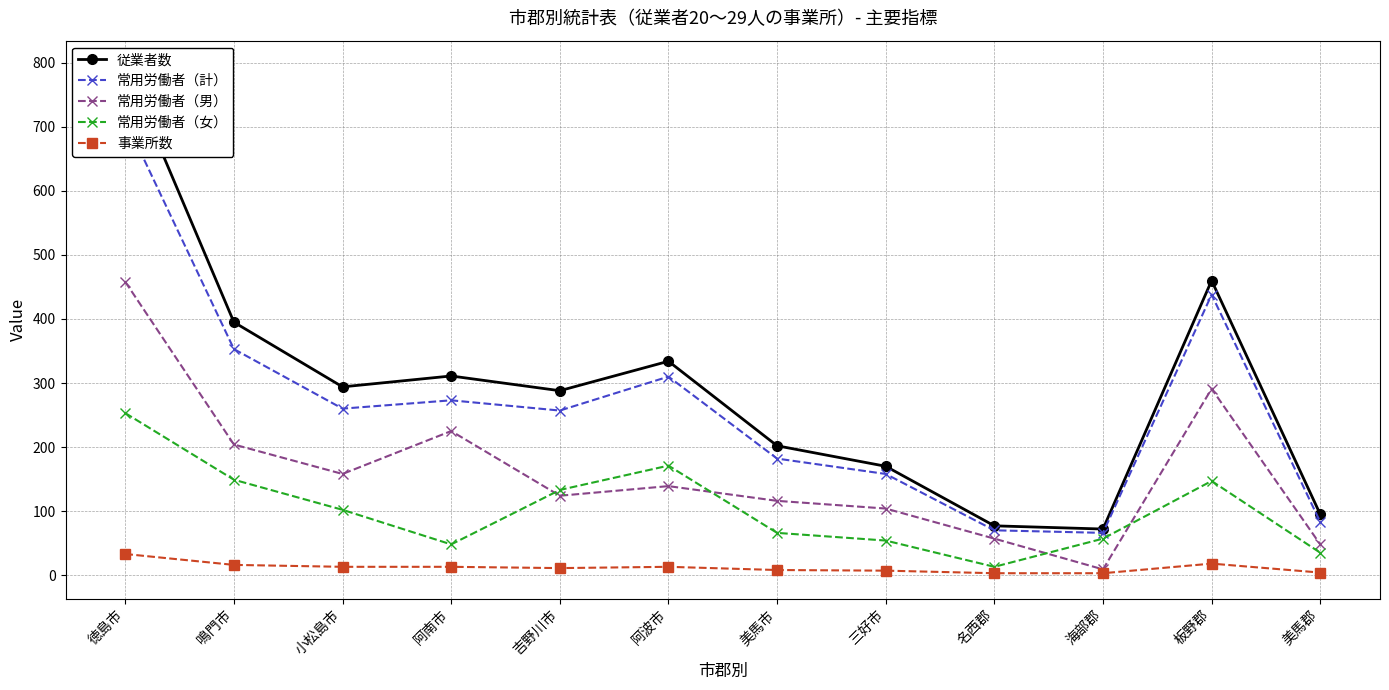

Which series has the widest spread of values?

従業者数